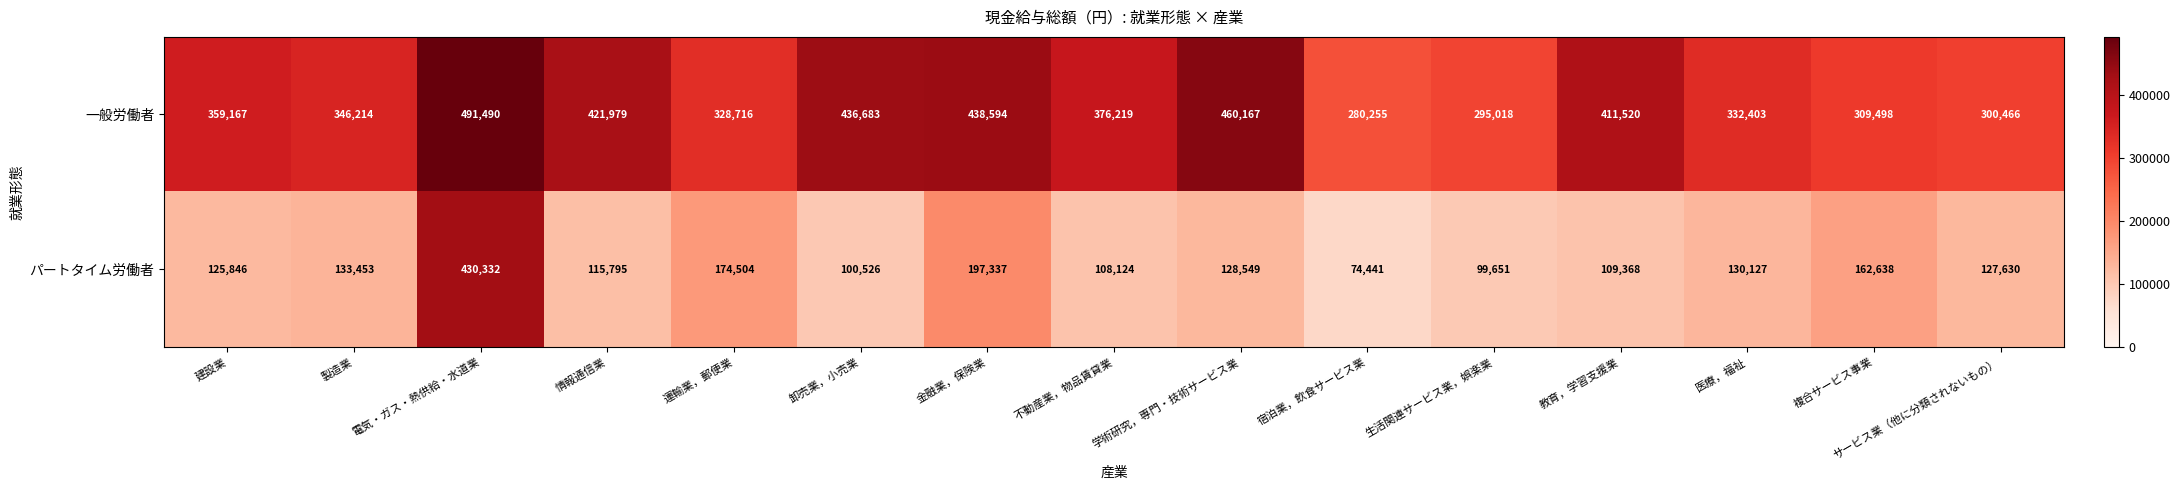

Rank the series by their average value, from highest to lowest.

一般労働者, パートタイム労働者